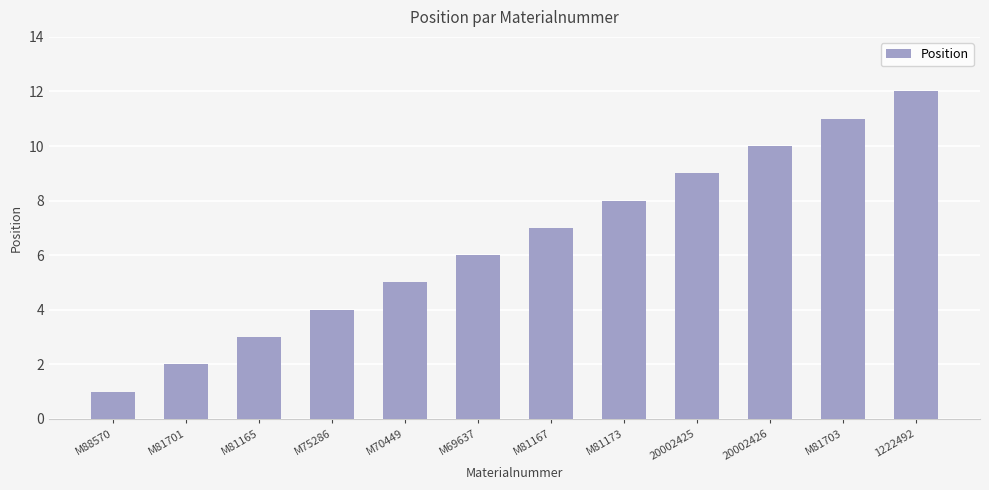

The chart shows a value of 10 at 20002426. True or false?

True